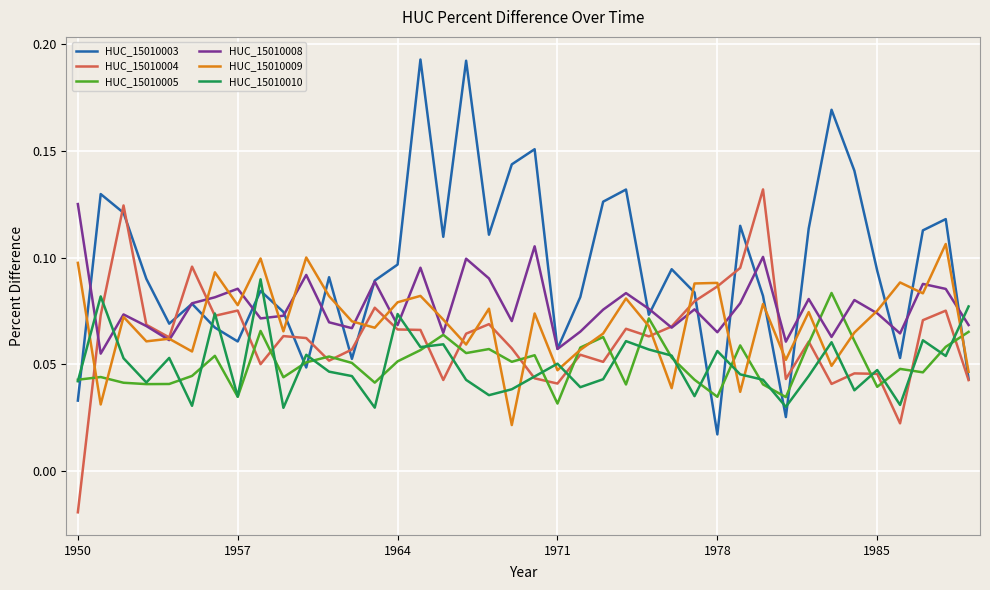

True or false: HUC_15010003 and HUC_15010010 cross at least once.

True